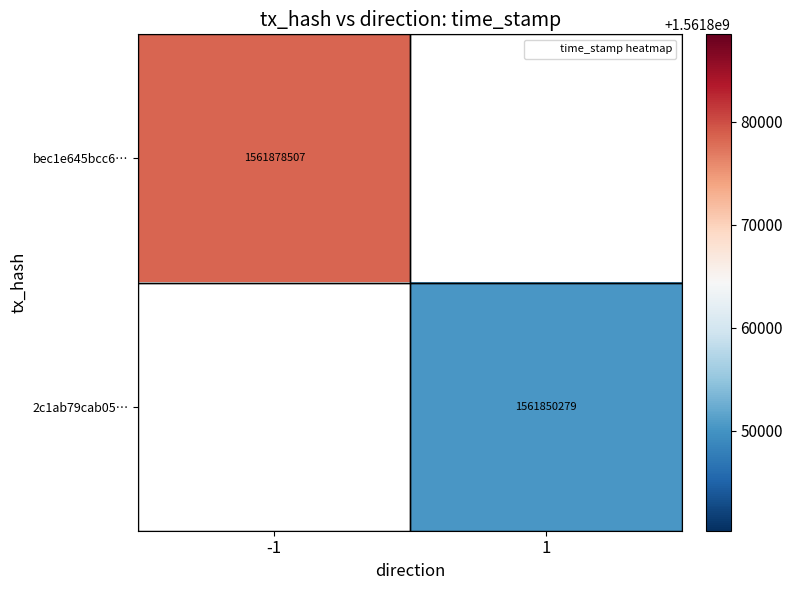

The value of 2c1ab79cab05… at 1 is 1561850279.0. True or false?

True